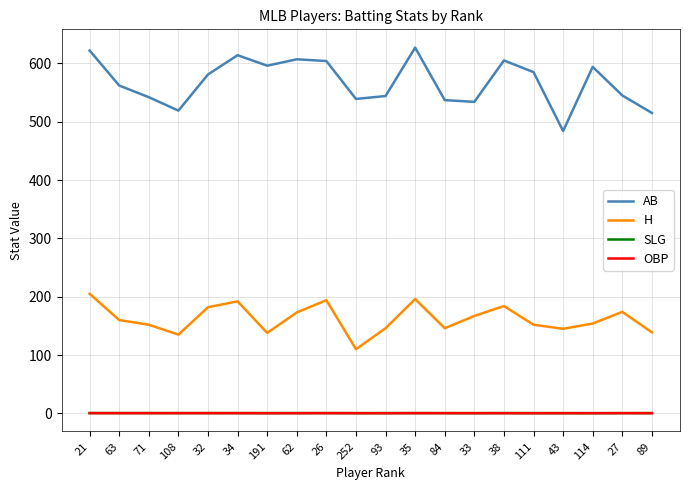

Which series has the widest spread of values?

AB